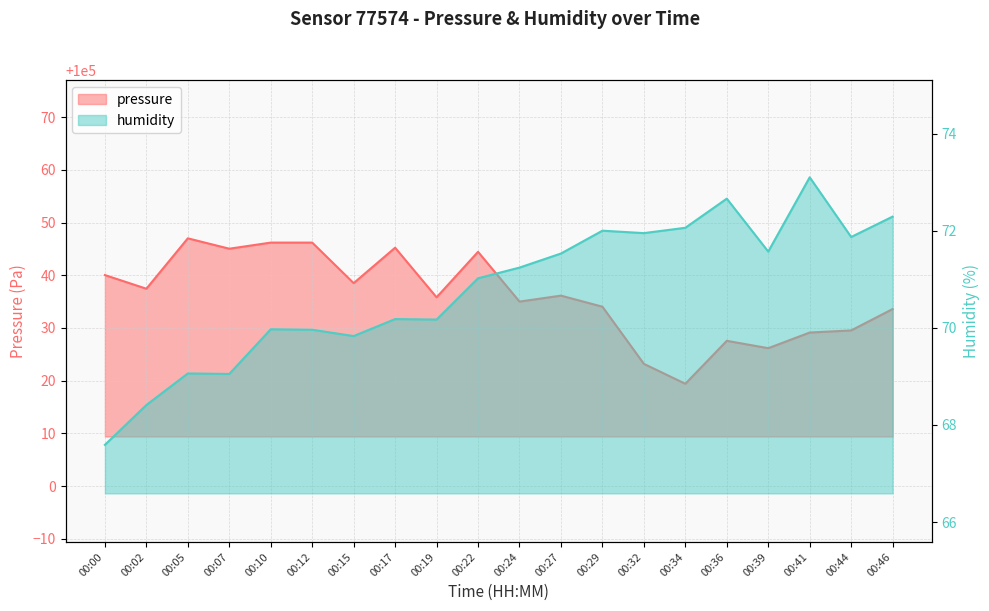

List the series in order of their overall mean, highest first.

pressure, humidity